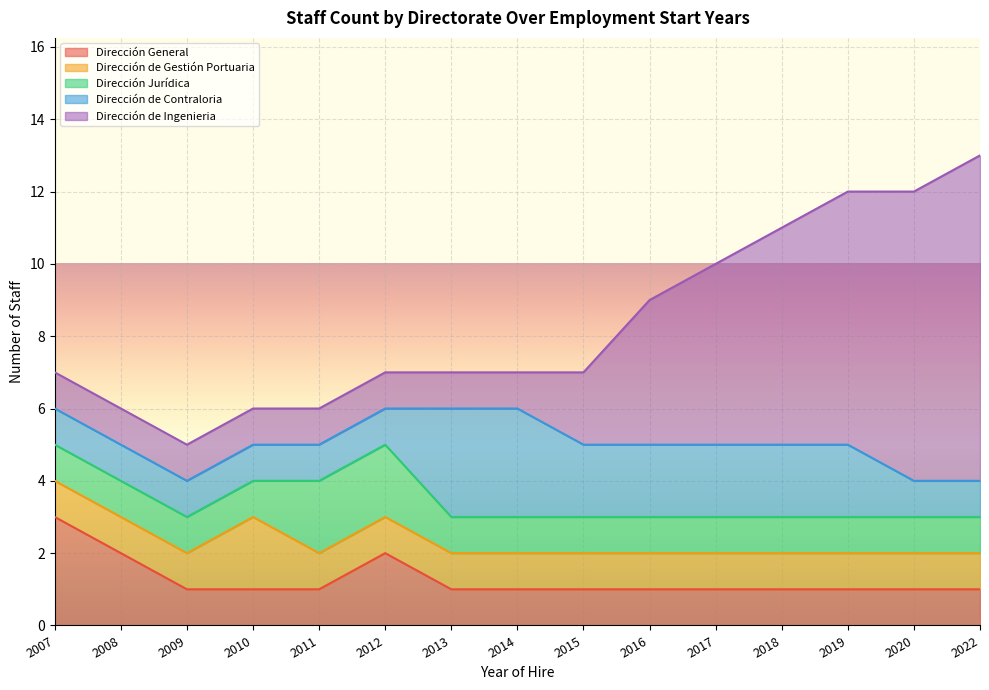

What is the sum of all Dirección de Contraloria values?

24